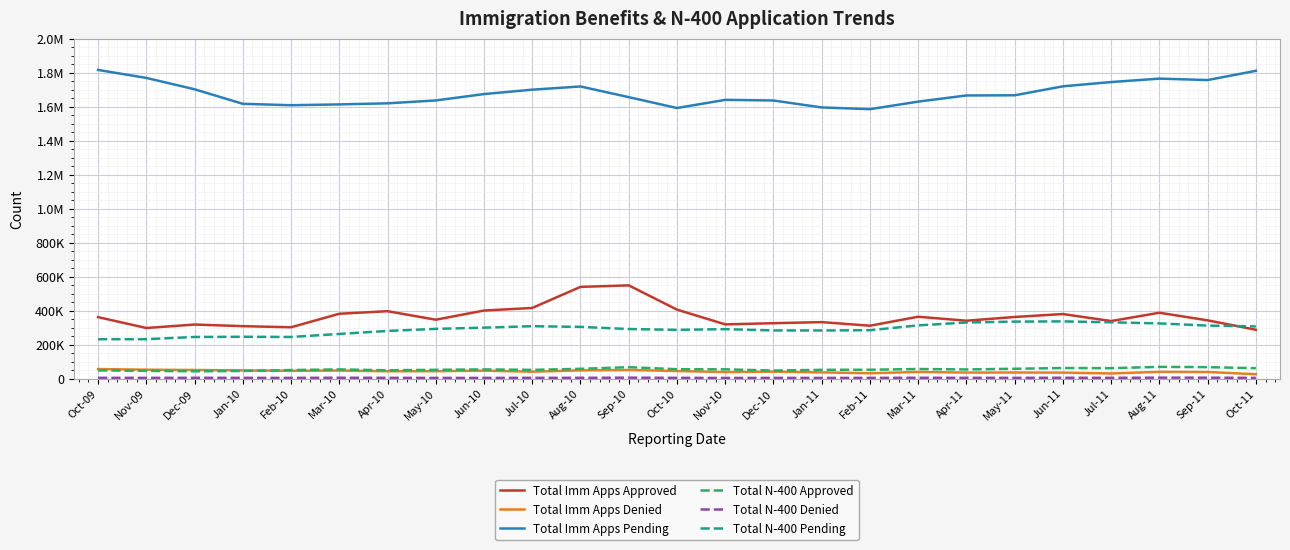

Does the chart have visible grid lines?

Yes